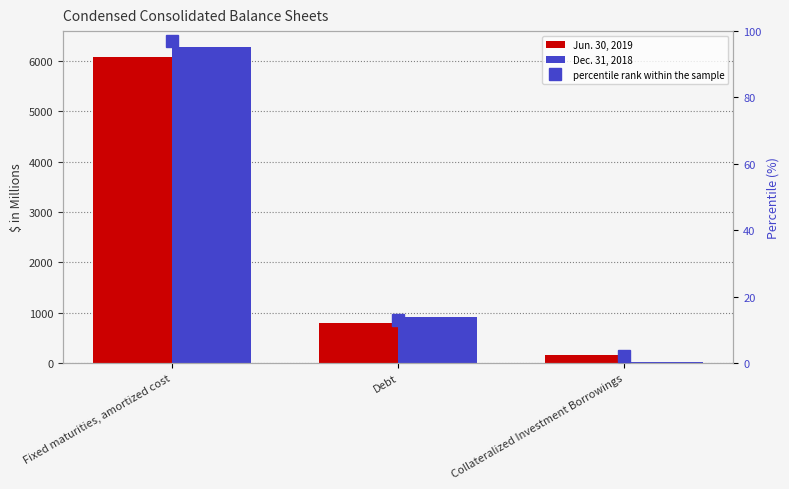

The value of Dec. 31, 2018 at Fixed maturities, amortized cost is 6284.5. True or false?

True